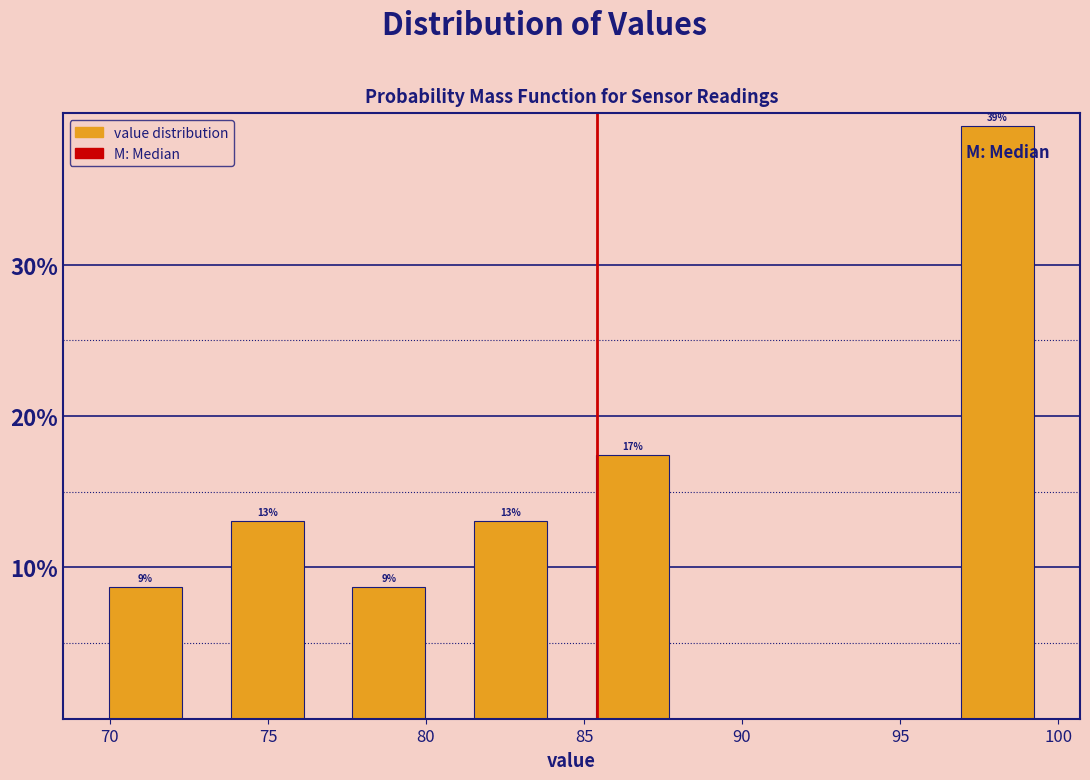

Over which range of the x-axis is the bar tallest?

96.15 to 100.00